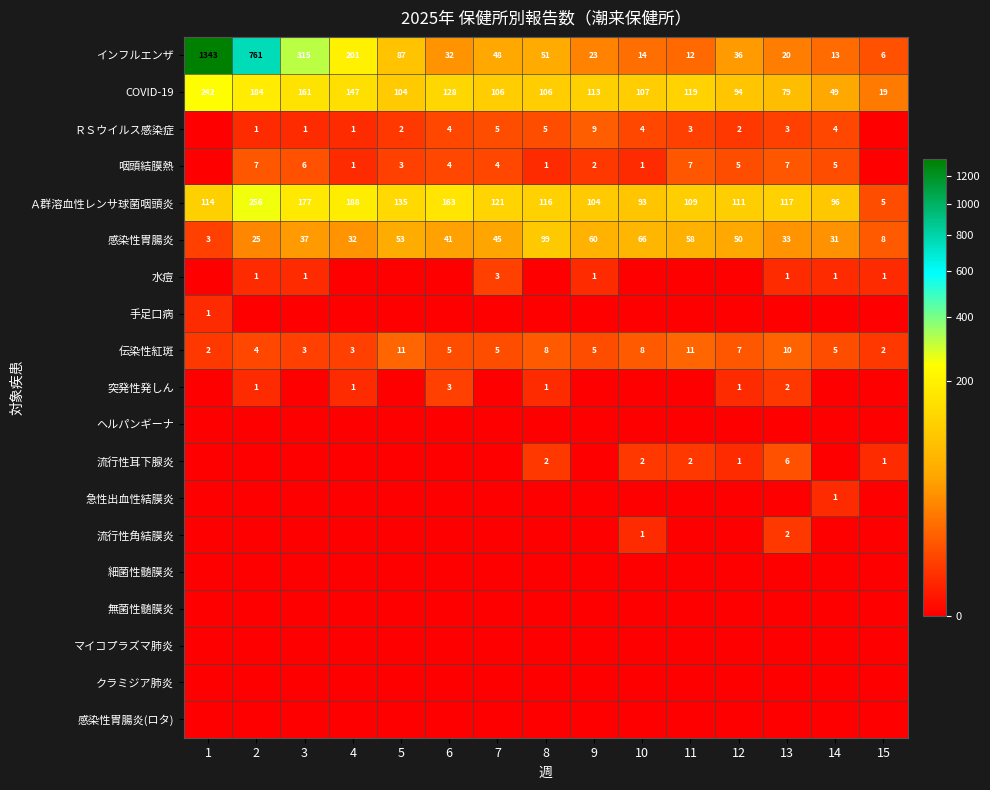

List the labels in order of 感染性胃腸炎 value, smallest first.

1, 15, 2, 14, 4, 13, 3, 6, 7, 12, 5, 11, 9, 10, 8